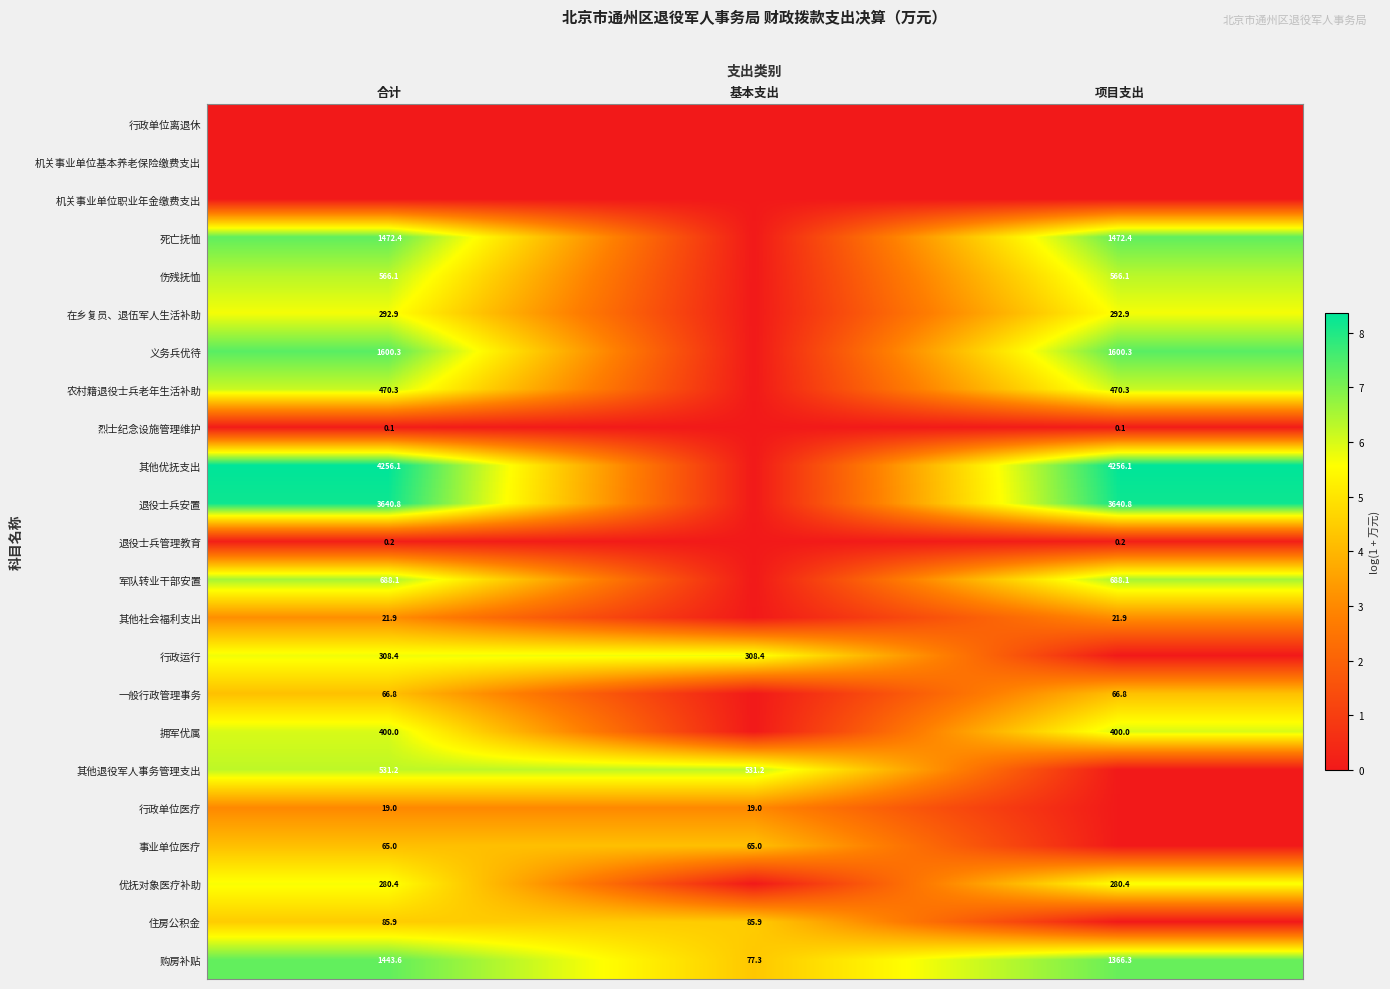

What is the difference between the highest and lowest values at 基本支出?

6.3